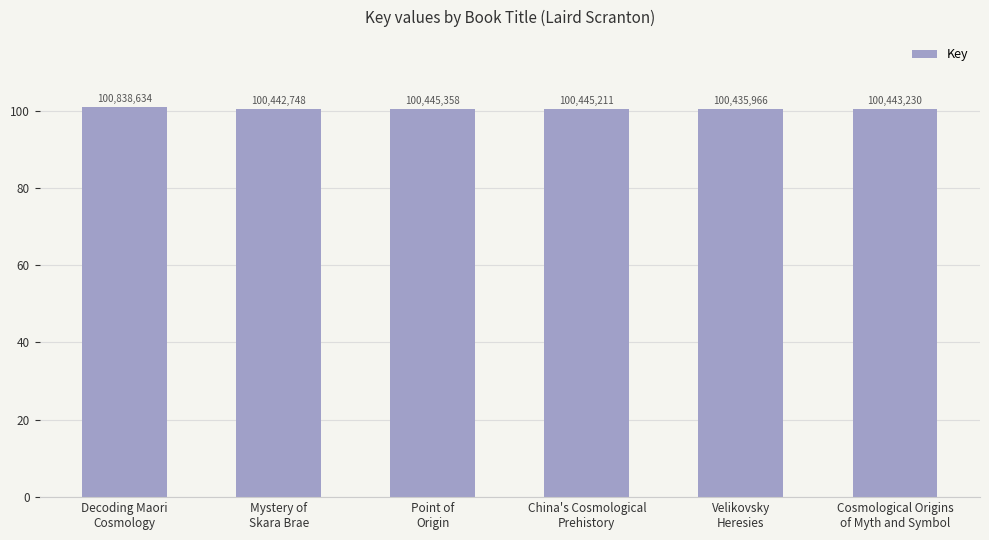

Are the bars horizontal?

No